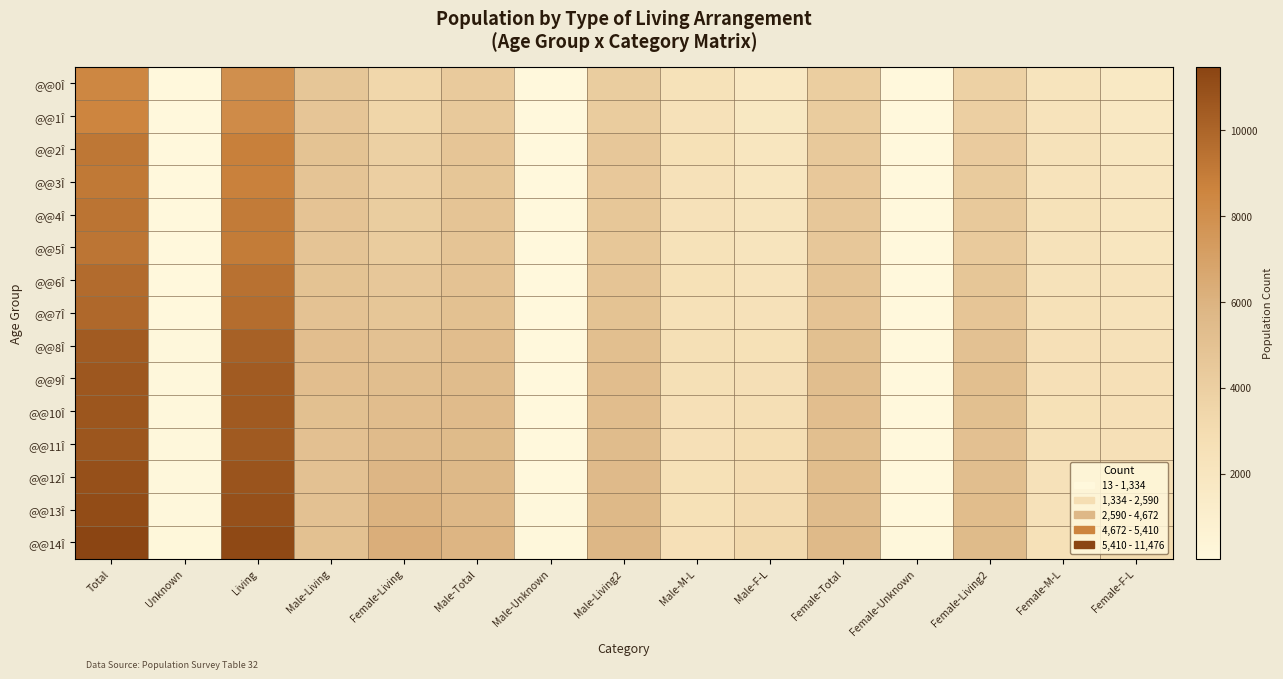

Reading left to right, list all the values displayed in this chart.

@@0Î: Total=8468	Unknown=37	Living=7986	Male-Living=4628	Female-Living=3358	Male-Total=4390	Male-Unknown=19	Male-Living2=4146	Male-M-L=2422	Male-F-L=1724	Female-Total=4078	Female-Unknown=18	Female-Living2=3840	Female-M-L=2206	Female-F-L=1634
@@1Î: Total=8600	Unknown=39	Living=8208	Male-Living=4719	Female-Living=3489	Male-Total=4412	Male-Unknown=24	Male-Living2=4218	Male-M-L=2452	Male-F-L=1766	Female-Total=4188	Female-Unknown=15	Female-Living2=3990	Female-M-L=2267	Female-F-L=1723
@@2Î: Total=9197	Unknown=38	Living=8805	Male-Living=4930	Female-Living=3875	Male-Total=4756	Male-Unknown=20	Male-Living2=4553	Male-M-L=2559	Male-F-L=1994	Female-Total=4441	Female-Unknown=18	Female-Living2=4252	Female-M-L=2371	Female-F-L=1881
@@3Î: Total=9115	Unknown=38	Living=8772	Male-Living=4800	Female-Living=3972	Male-Total=4652	Male-Unknown=25	Male-Living2=4487	Male-M-L=2460	Male-F-L=2027	Female-Total=4463	Female-Unknown=13	Female-Living2=4285	Female-M-L=2340	Female-F-L=1945
@@4Î: Total=9347	Unknown=48	Living=9023	Male-Living=4865	Female-Living=4158	Male-Total=4782	Male-Unknown=31	Male-Living2=4605	Male-M-L=2443	Male-F-L=2162	Female-Total=4565	Female-Unknown=17	Female-Living2=4418	Female-M-L=2422	Female-F-L=1996
@@5Î: Total=9306	Unknown=40	Living=8996	Male-Living=4797	Female-Living=4199	Male-Total=4770	Male-Unknown=23	Male-Living2=4621	Male-M-L=2428	Male-F-L=2193	Female-Total=4536	Female-Unknown=17	Female-Living2=4375	Female-M-L=2369	Female-F-L=2006
@@6Î: Total=9736	Unknown=48	Living=9474	Male-Living=4915	Female-Living=4559	Male-Total=4949	Male-Unknown=28	Male-Living2=4827	Male-M-L=2544	Male-F-L=2283	Female-Total=4787	Female-Unknown=20	Female-Living2=4647	Female-M-L=2371	Female-F-L=2276
@@7Î: Total=9903	Unknown=55	Living=9656	Male-Living=4954	Female-Living=4702	Male-Total=5041	Male-Unknown=31	Male-Living2=4917	Male-M-L=2478	Male-F-L=2439	Female-Total=4862	Female-Unknown=24	Female-Living2=4739	Female-M-L=2476	Female-F-L=2263
@@8Î: Total=10452	Unknown=61	Living=10216	Male-Living=5230	Female-Living=4986	Male-Total=5324	Male-Unknown=24	Male-Living2=5197	Male-M-L=2646	Male-F-L=2551	Female-Total=5128	Female-Unknown=37	Female-Living2=5019	Female-M-L=2584	Female-F-L=2435
@@9Î: Total=10667	Unknown=62	Living=10471	Male-Living=5209	Female-Living=5262	Male-Total=5406	Male-Unknown=33	Male-Living2=5301	Male-M-L=2619	Male-F-L=2682	Female-Total=5261	Female-Unknown=29	Female-Living2=5170	Female-M-L=2590	Female-F-L=2580
@@10Î: Total=10677	Unknown=73	Living=10493	Male-Living=5155	Female-Living=5338	Male-Total=5439	Male-Unknown=39	Male-Living2=5340	Male-M-L=2599	Male-F-L=2741	Female-Total=5238	Female-Unknown=34	Female-Living2=5153	Female-M-L=2556	Female-F-L=2597
@@11Î: Total=10710	Unknown=82	Living=10523	Male-Living=5089	Female-Living=5434	Male-Total=5516	Male-Unknown=39	Male-Living2=5427	Male-M-L=2590	Male-F-L=2837	Female-Total=5194	Female-Unknown=43	Female-Living2=5096	Female-M-L=2499	Female-F-L=2597
@@12Î: Total=10969	Unknown=98	Living=10797	Male-Living=4999	Female-Living=5798	Male-Total=5617	Male-Unknown=48	Male-Living2=5533	Male-M-L=2563	Male-F-L=2970	Female-Total=5352	Female-Unknown=50	Female-Living2=5264	Female-M-L=2436	Female-F-L=2828
@@13Î: Total=11136	Unknown=102	Living=10978	Male-Living=5001	Female-Living=5977	Male-Total=5730	Male-Unknown=61	Male-Living2=5630	Male-M-L=2559	Male-F-L=3071	Female-Total=5406	Female-Unknown=41	Female-Living2=5348	Female-M-L=2442	Female-F-L=2906
@@14Î: Total=11476	Unknown=136	Living=11293	Male-Living=5048	Female-Living=6245	Male-Total=5894	Male-Unknown=78	Male-Living2=5788	Male-M-L=2570	Male-F-L=3218	Female-Total=5582	Female-Unknown=58	Female-Living2=5505	Female-M-L=2478	Female-F-L=3027